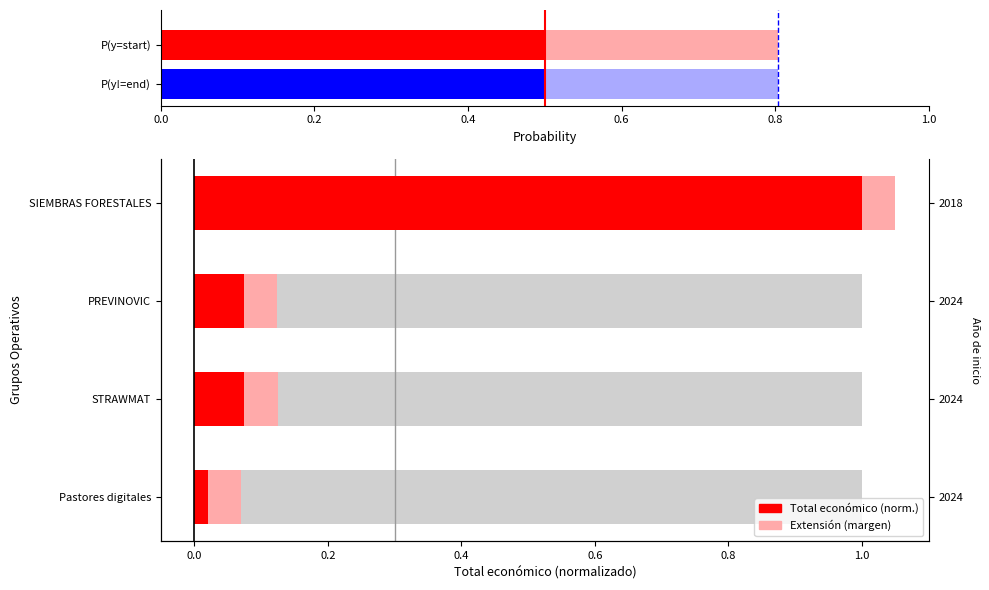

Between 0.0 and 0.6, which series saw the biggest shift?

Total económico (norm.)